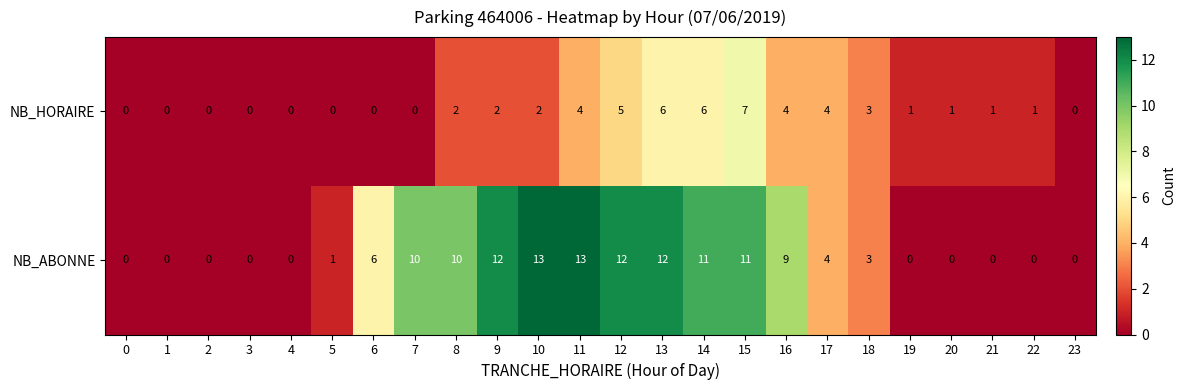

At how many categories does at least one series exceed 8?

10